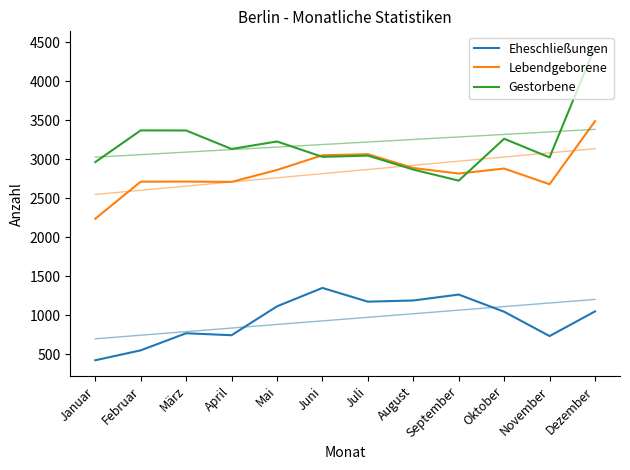

Reading left to right, transcribe all the data shown in this chart.

Eheschließungen: 425	552	771	746	1116	1352	1176	1191	1267	1047	735	1051
Lebendgeborene: 2239	2714	2715	2711	2864	3052	3066	2889	2818	2882	2681	3489
Gestorbene: 2965	3371	3370	3133	3229	3032	3048	2869	2727	3264	3025	4440